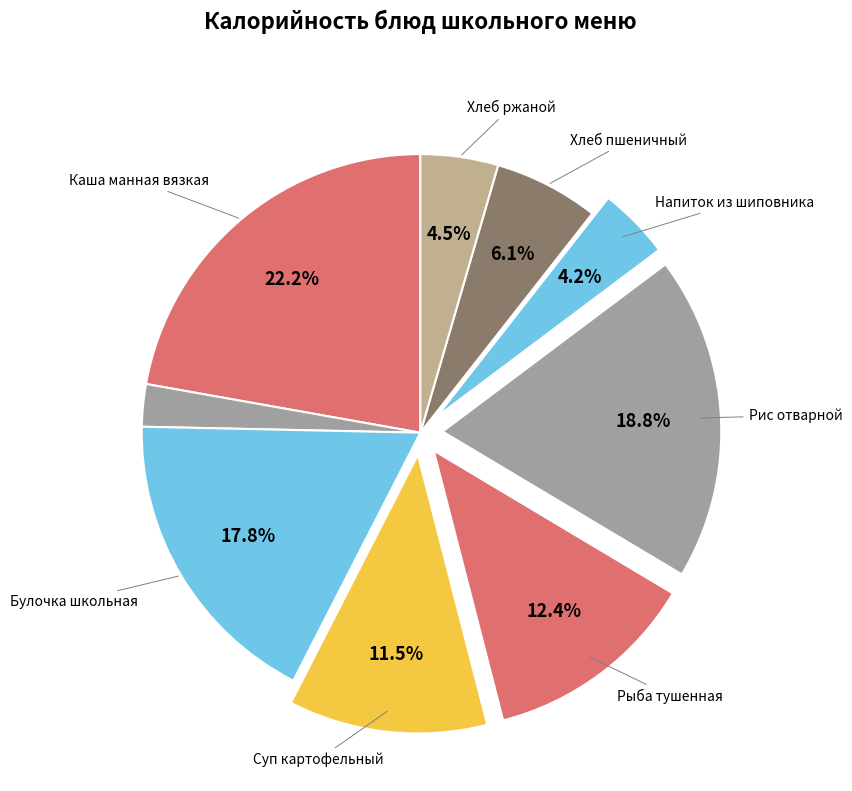

Count the number of slices in the pie.

9